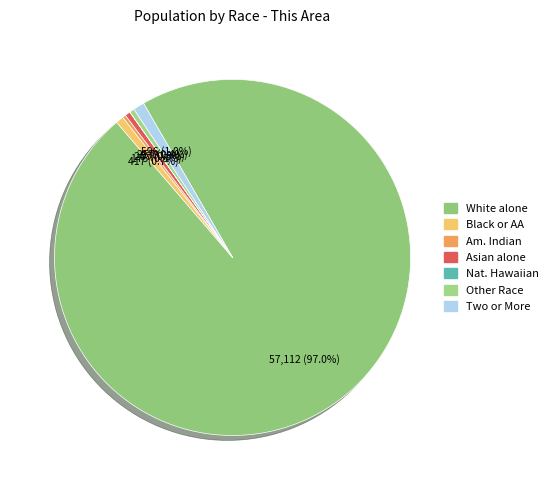

To the nearest percent, what portion does White alone represent?

97%